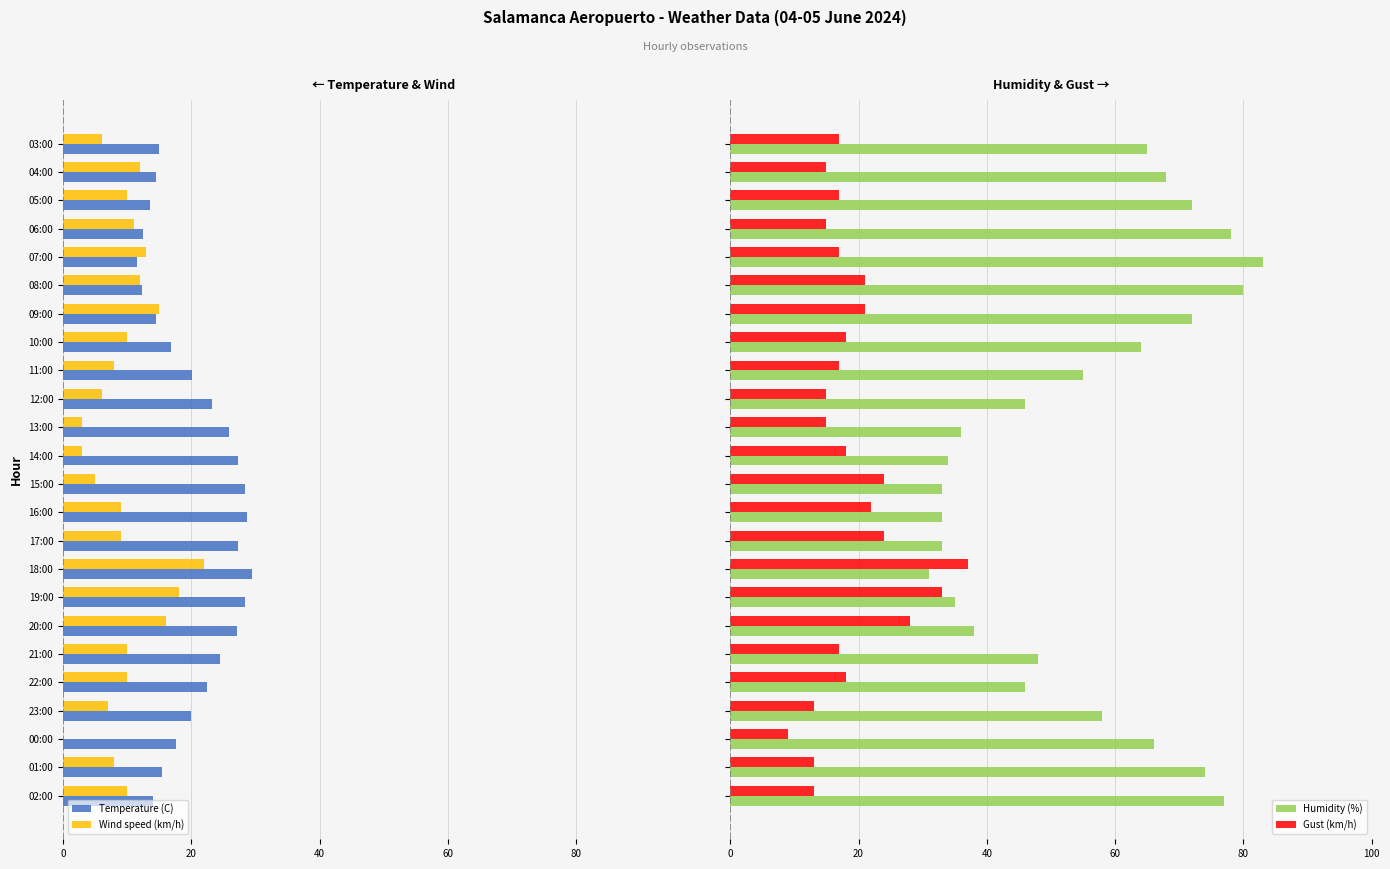

What is the difference between the second highest and second lowest values in the Gust (km/h) series?

20